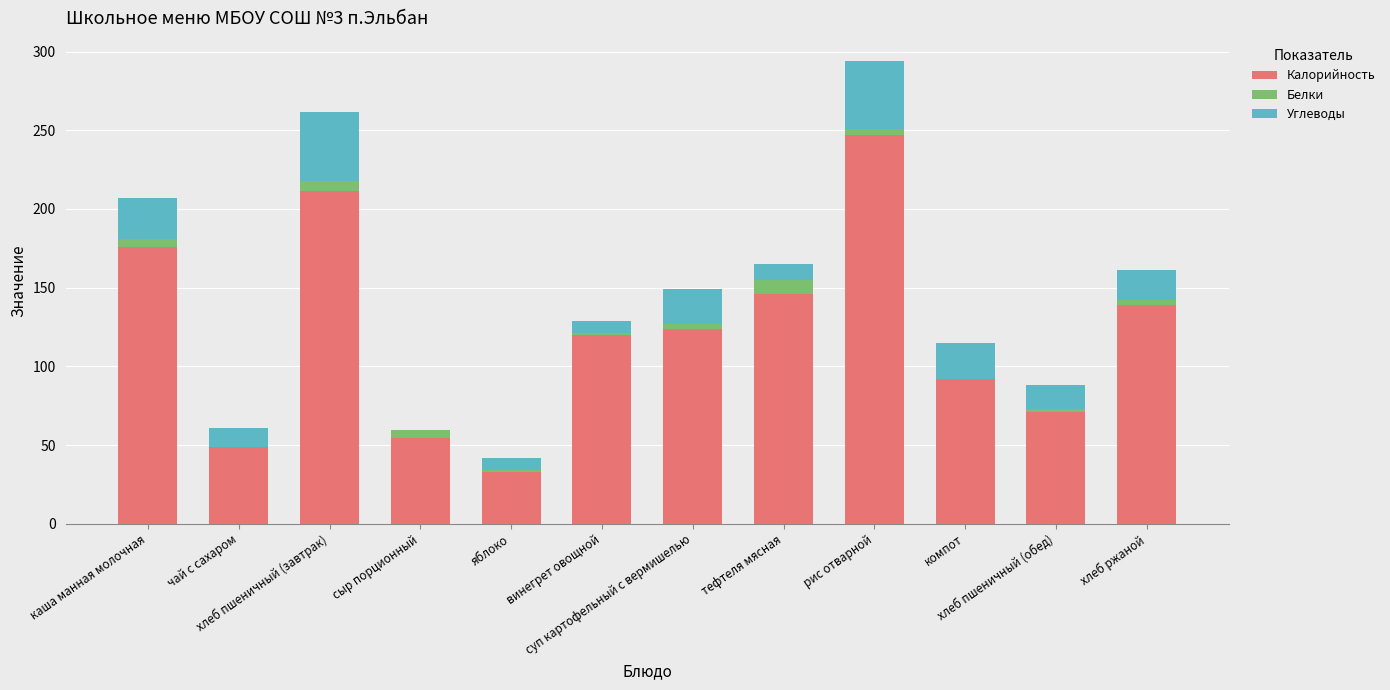

What is the label of the 8th bar from the left?

тефтеля мясная